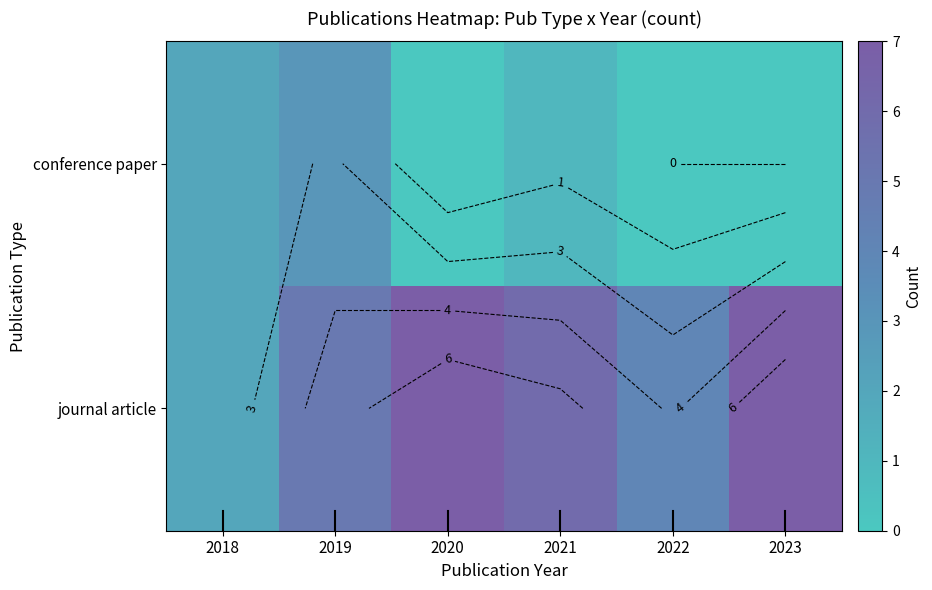

What value does the conference paper series have at 2018?

2